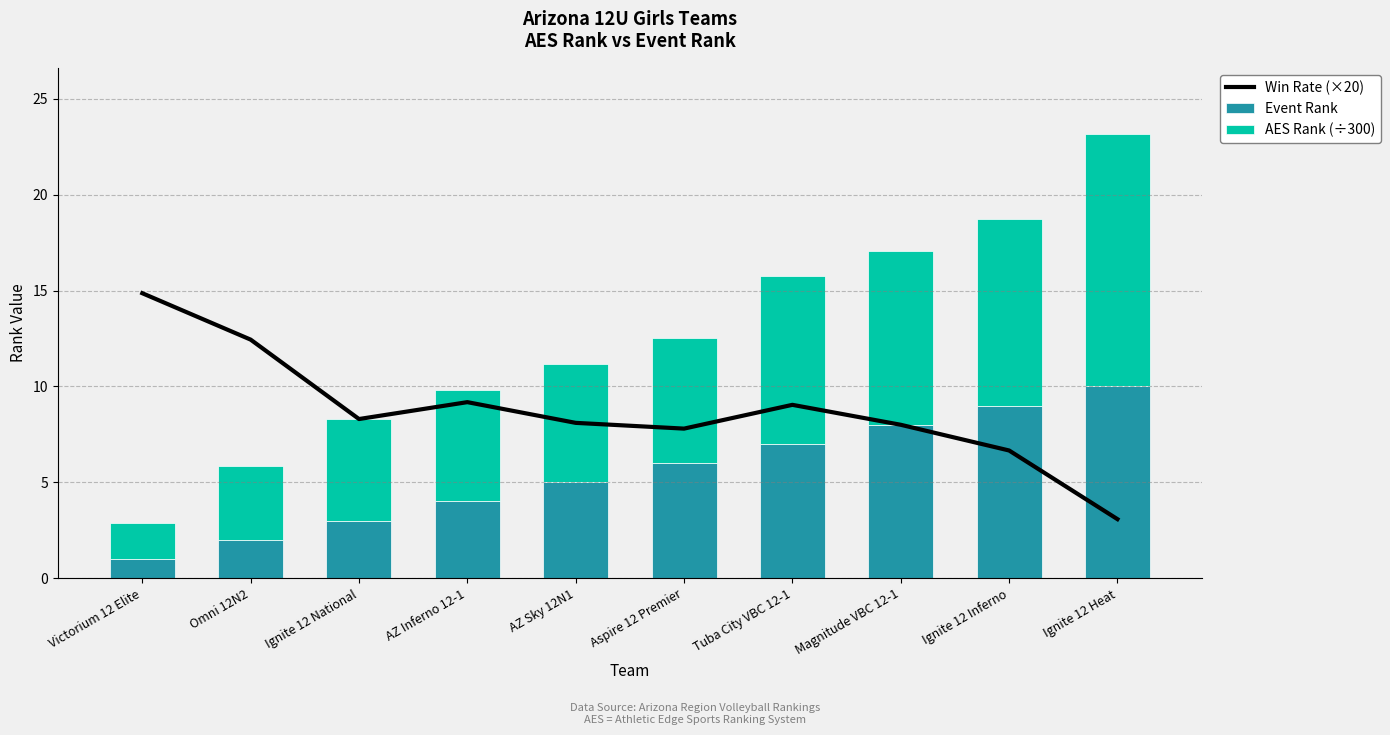

What is the label of the 6th bar from the right?

AZ Sky 12N1